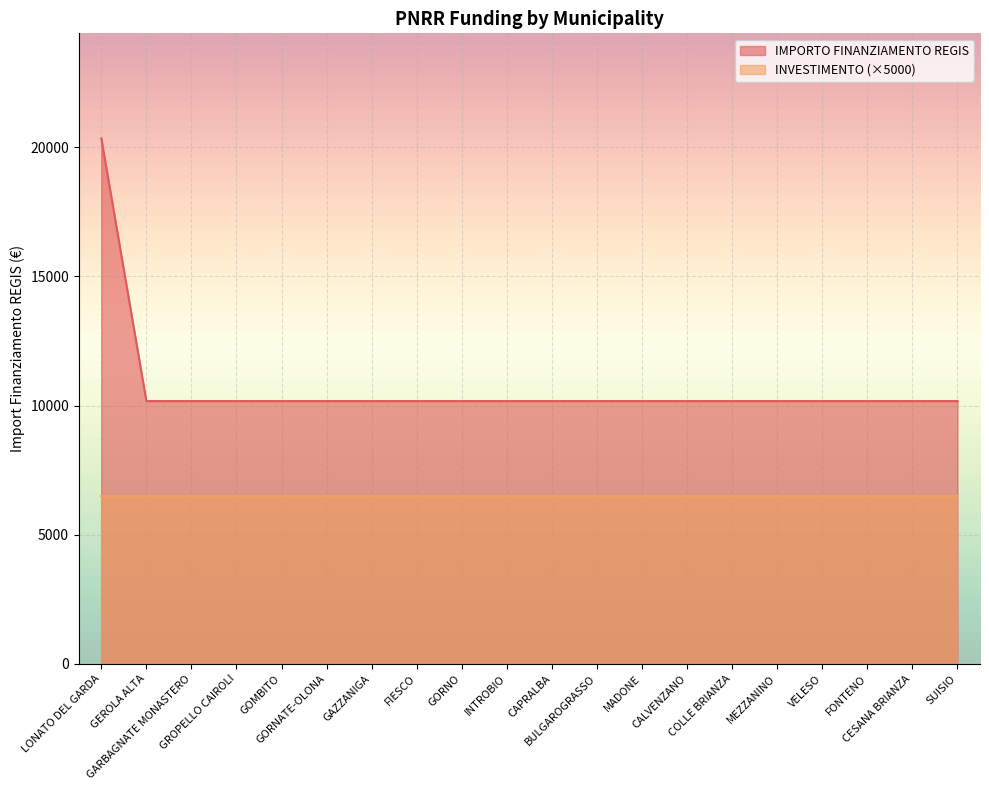

List the labels in order of value, smallest first.

GEROLA ALTA, GARBAGNATE MONASTERO, GROPELLO CAIROLI, GOMBITO, GORNATE-OLONA, GAZZANIGA, FIESCO, GORNO, INTROBIO, CAPRALBA, BULGAROGRASSO, MADONE, CALVENZANO, COLLE BRIANZA, MEZZANINO, VELESO, FONTENO, CESANA BRIANZA, SUISIO, LONATO DEL GARDA